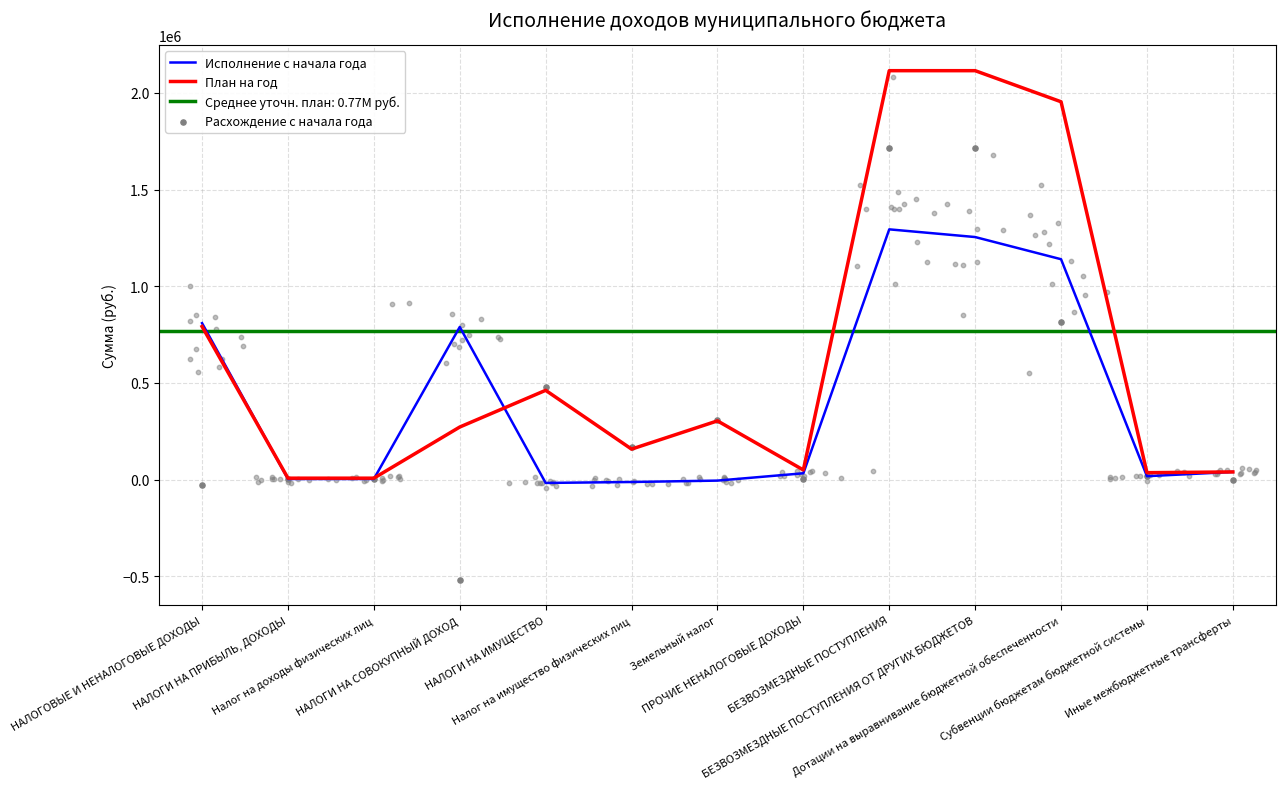

Which series contains the lowest Y value?

Расхождение с начала года